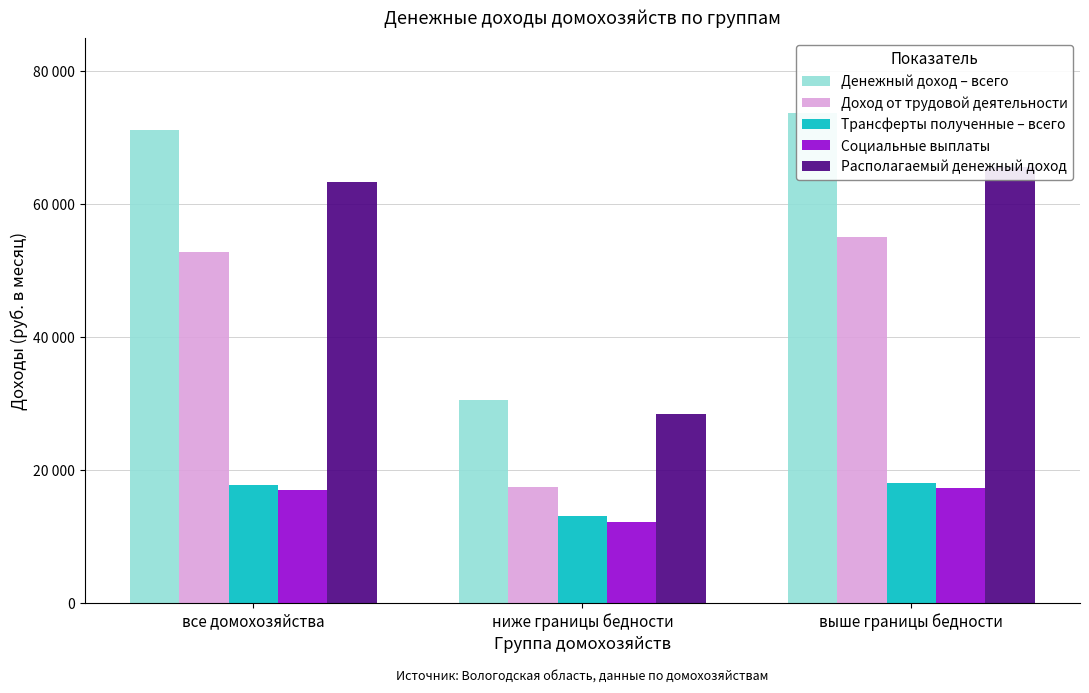

What is the greatest value displayed?

73781.3